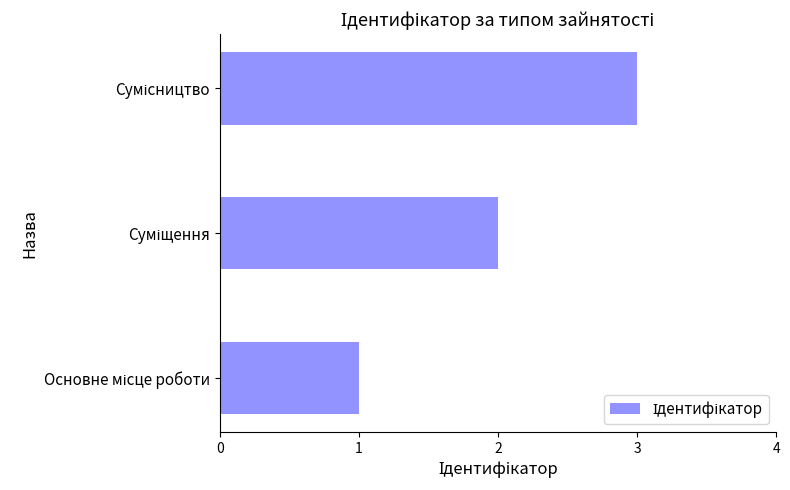

How many categories are shown in the chart?

3